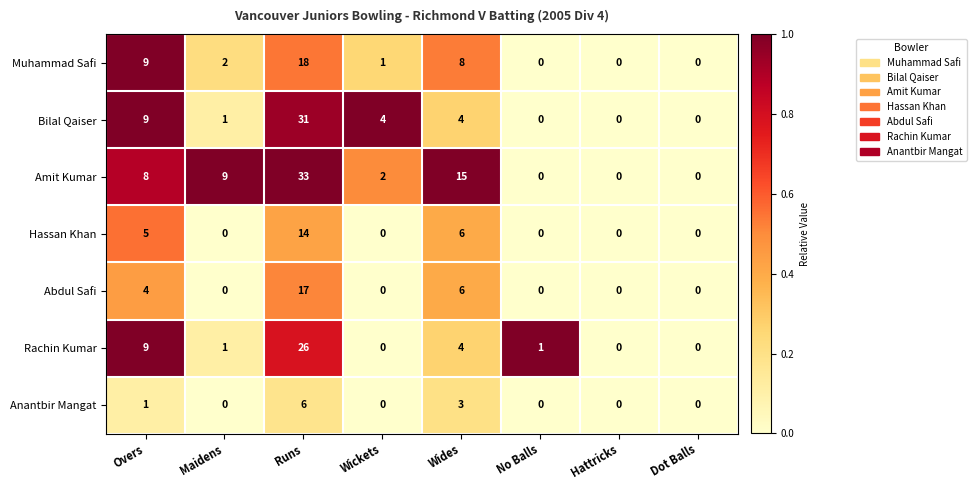

At which category is the sum across all series the highest?

Runs